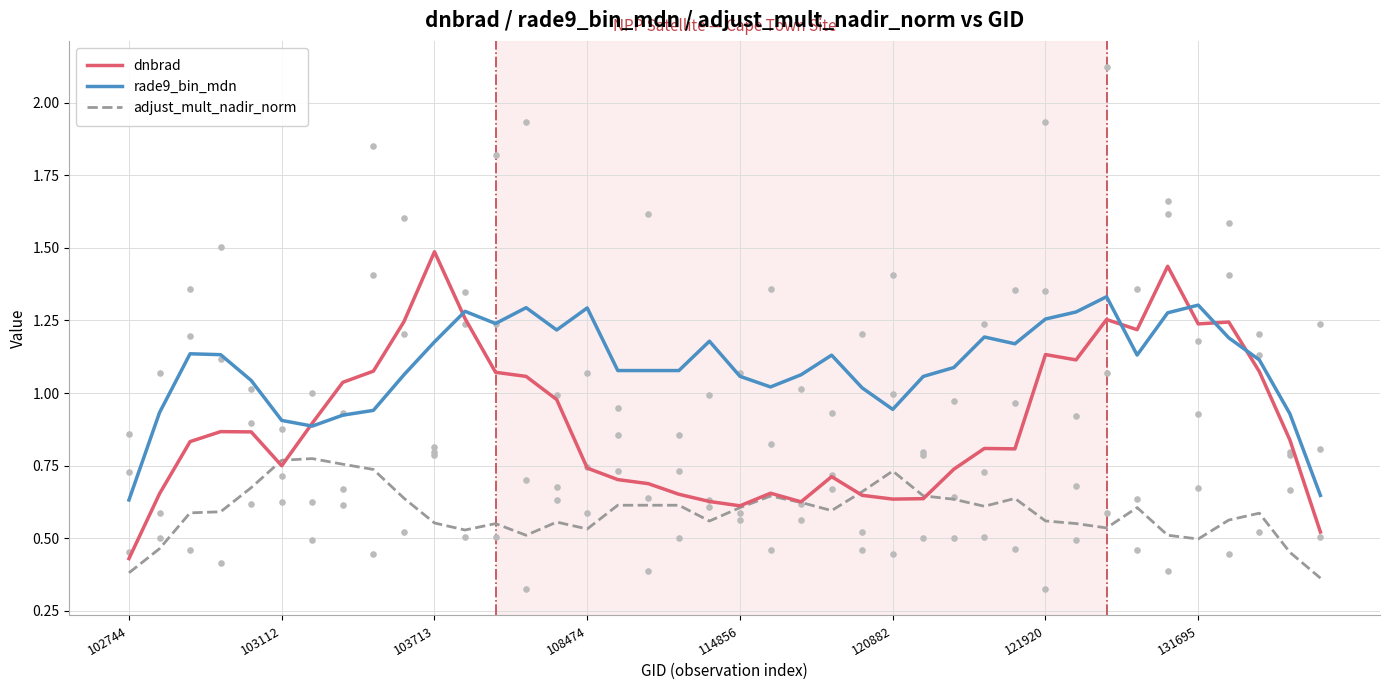

Which series has the largest Y range (max minus min)?

dnbrad